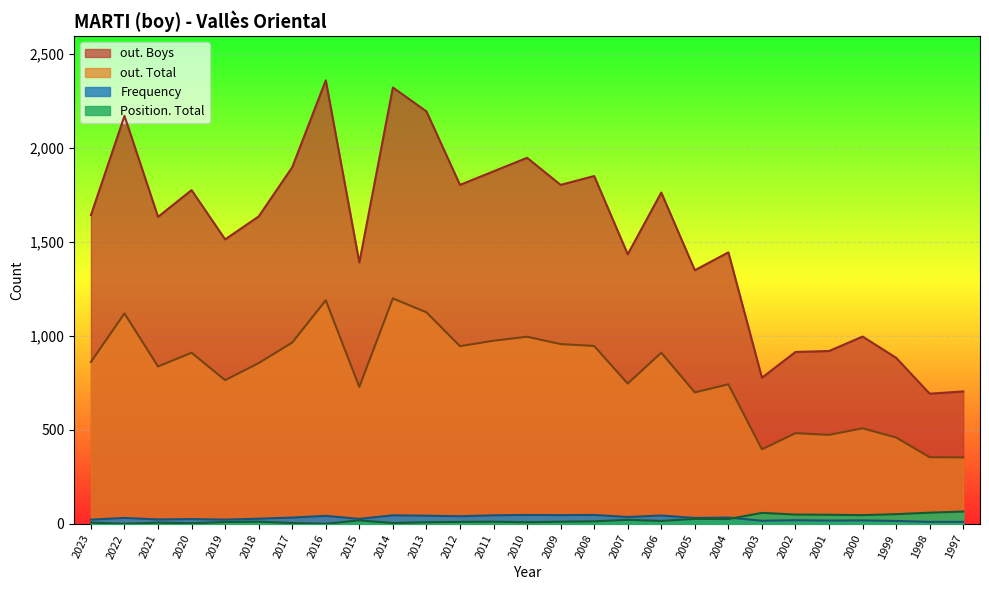

At which category is the sum across all series the highest?

2016